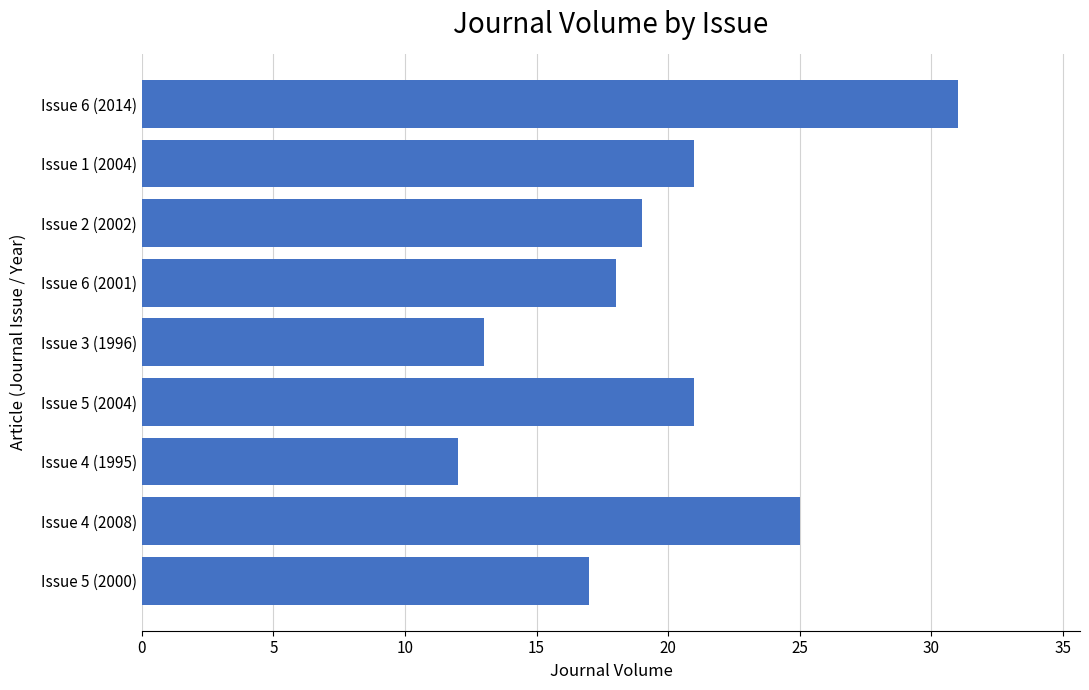

The chart shows a value of 12 at Issue 4 (1995). True or false?

True